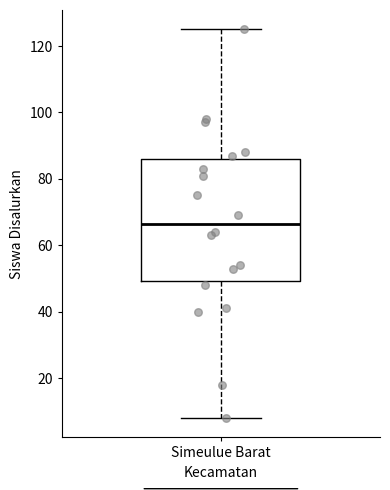

Transcribe this box plot: give where the median line is, the range the box spans, and where the two whiskers end, as read against the y-axis. The values are not printed on the chart, so give them approximately, as read against the axis.

median 66, box 50 to 86, whiskers 8 to 126